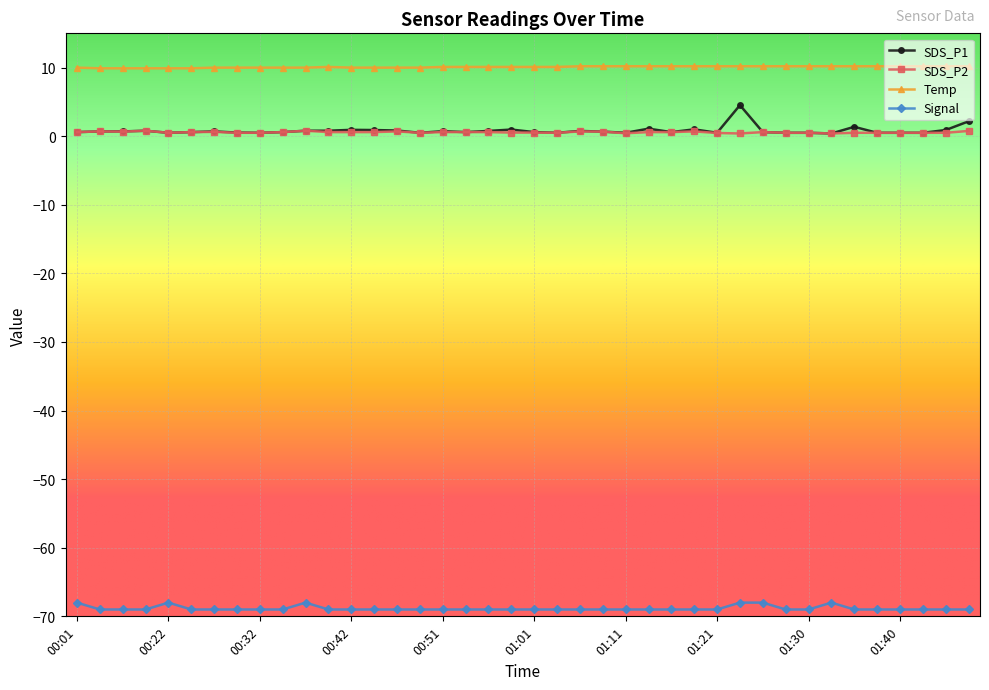

True or false: Signal has more than 0 points higher than both neighbors.

True